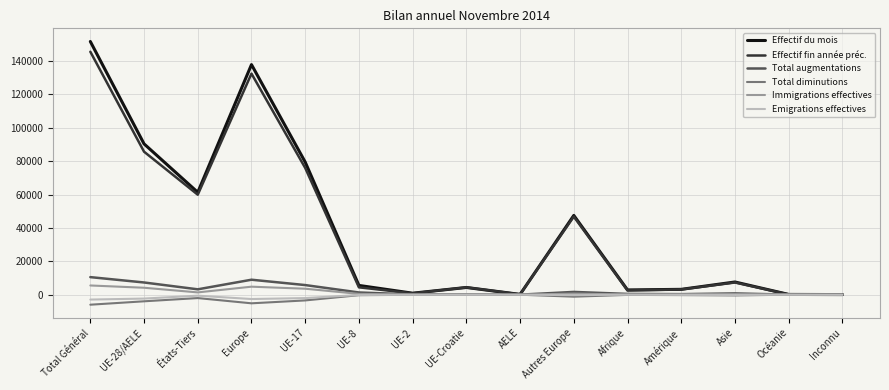

The value of Total augmentations at UE-28/AELE is 12562. True or false?

False